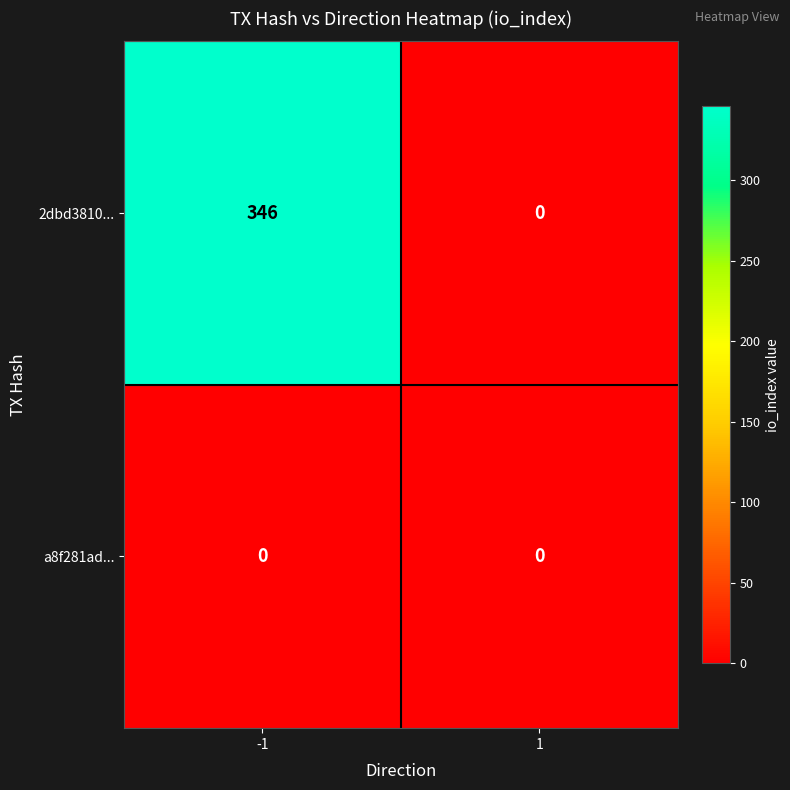

What is the maximum value shown in the chart?

346